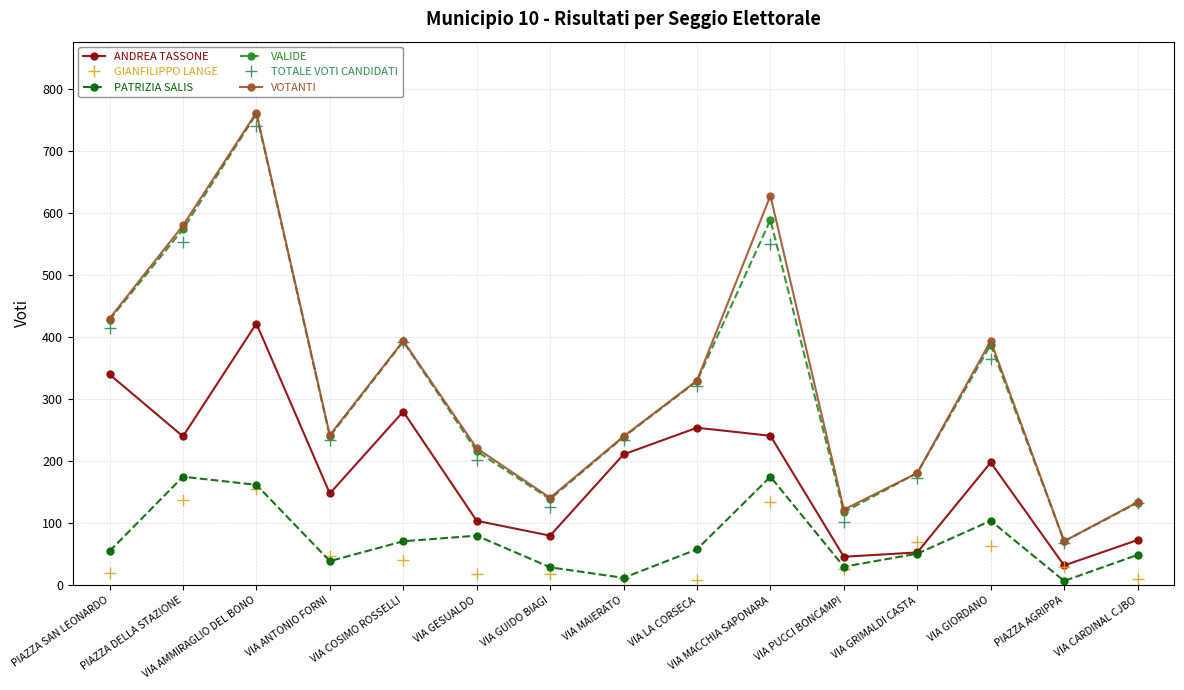

Which series has the widest spread of values?

VOTANTI